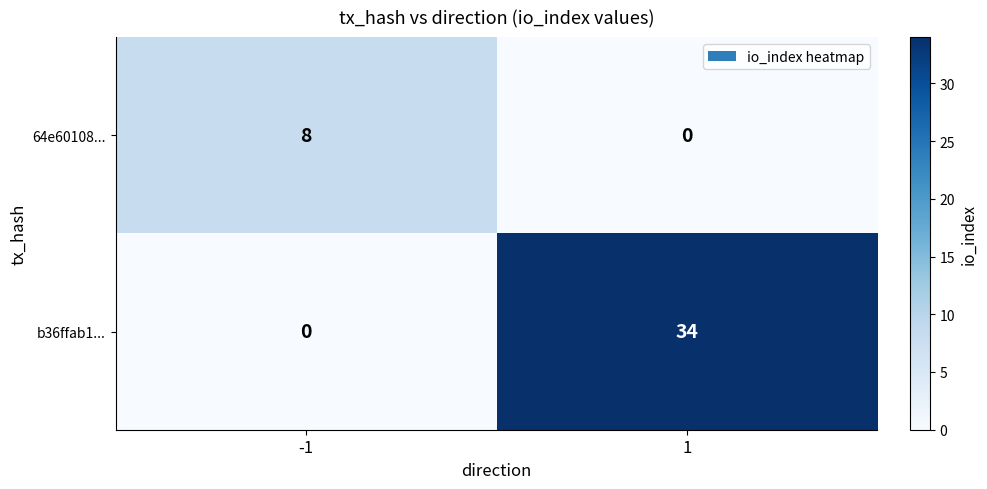

List the series in order of their overall mean, highest first.

b36ffab1..., 64e60108...